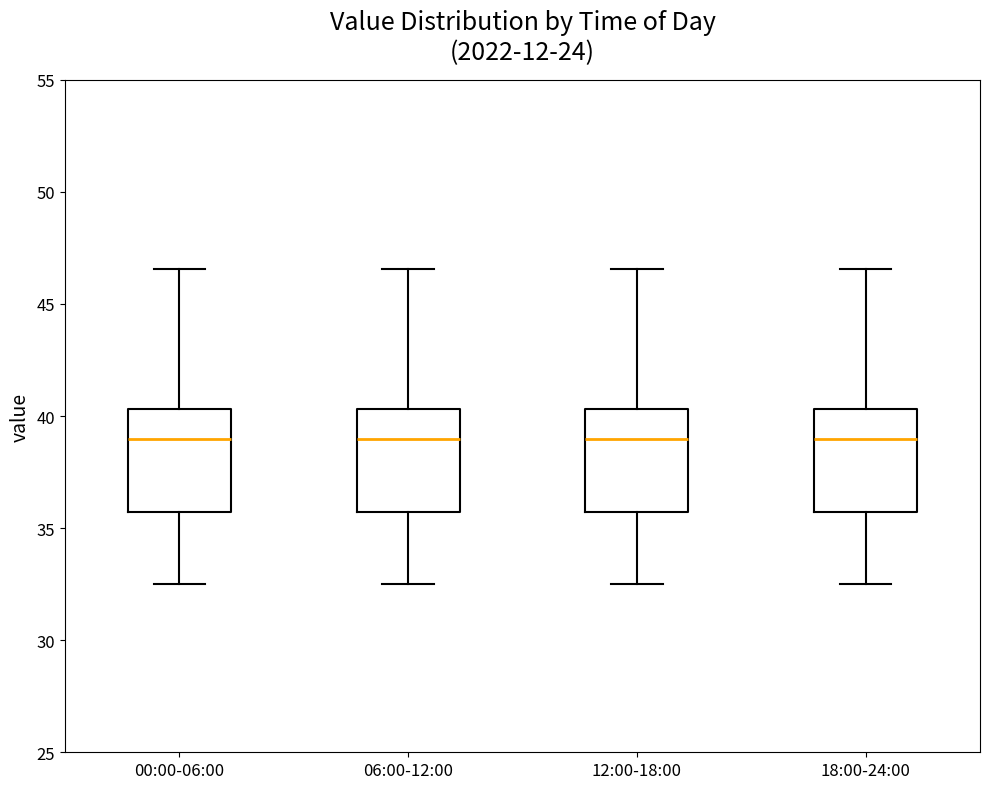

Reading left to right, read every box against the y-axis: the position of its median line, the range the box covers, and the ends of its whiskers. The values are not printed on the chart, so give them approximately, as read against the axis.

00:00-06:00: median 39.0, box 35.5 to 40.5, whiskers 32.5 to 46.5
06:00-12:00: median 39.0, box 35.5 to 40.5, whiskers 32.5 to 46.5
12:00-18:00: median 39.0, box 35.5 to 40.5, whiskers 32.5 to 46.5
18:00-24:00: median 39.0, box 35.5 to 40.5, whiskers 32.5 to 46.5